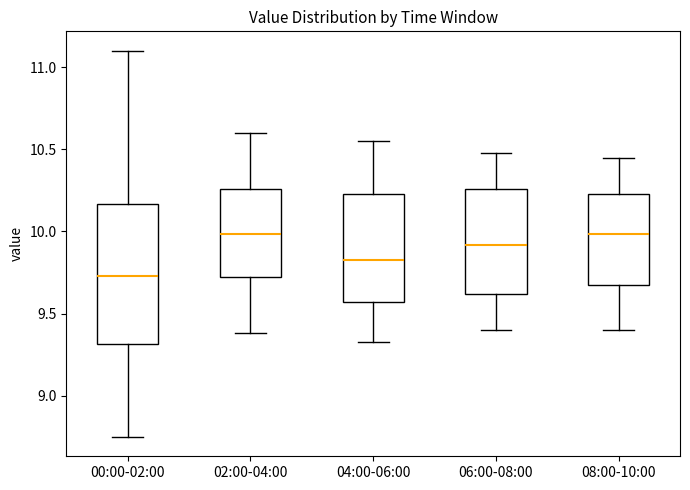

Reading left to right, transcribe this box plot: for each box, give where its median line is, the range the box spans, and where its two whiskers end, as read against the y-axis. The values are not printed on the chart, so give them approximately, as read against the axis.

00:00-02:00: median 9.75, box 9.30 to 10.15, whiskers 8.75 to 11.10
02:00-04:00: median 10.00, box 9.70 to 10.25, whiskers 9.40 to 10.60
04:00-06:00: median 9.85, box 9.55 to 10.25, whiskers 9.35 to 10.55
06:00-08:00: median 9.90, box 9.60 to 10.25, whiskers 9.40 to 10.50
08:00-10:00: median 10.00, box 9.65 to 10.25, whiskers 9.40 to 10.45